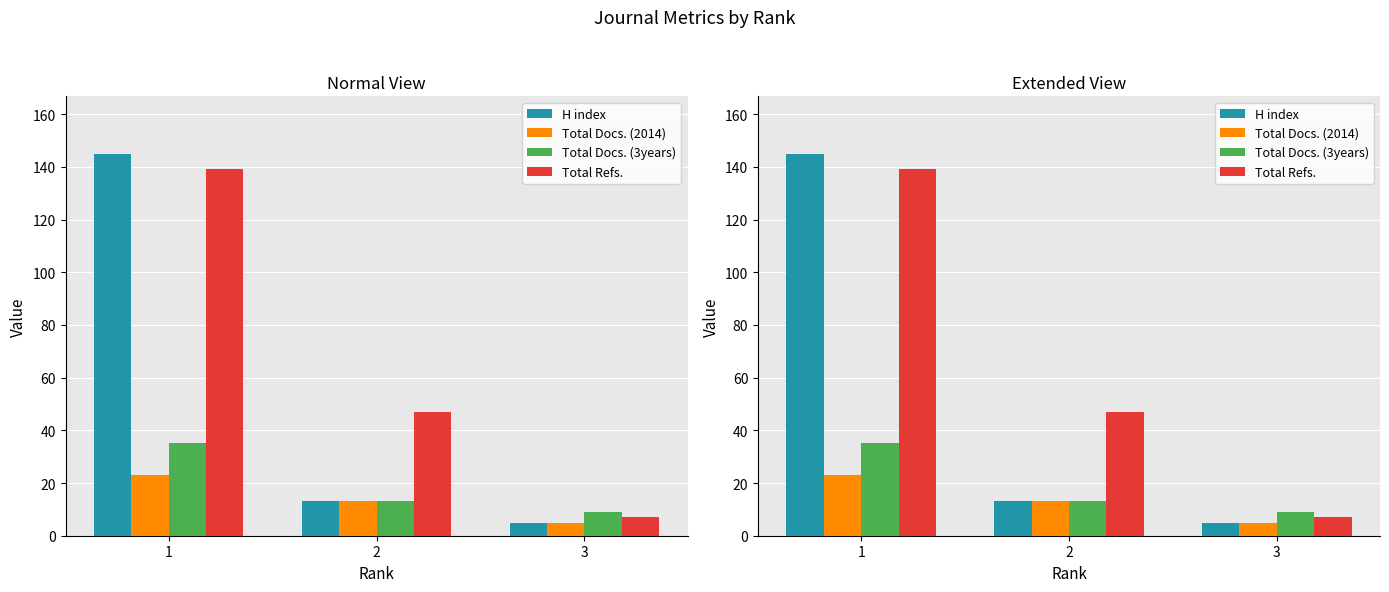

How many bars are there in each group?

4